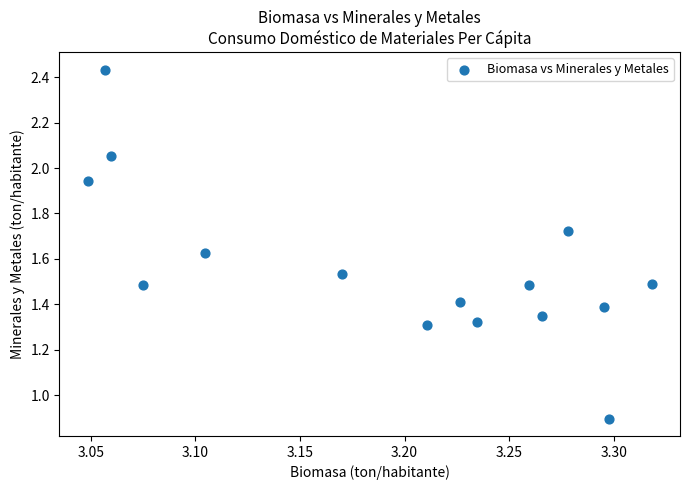

What Y value in the scatter plot is closest to 1?

0.9